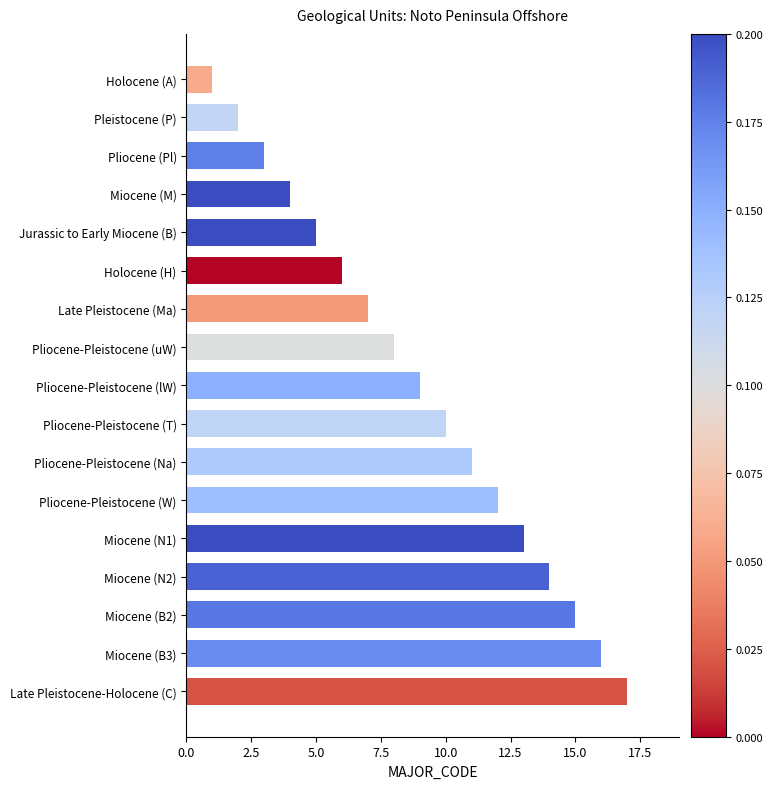

How many distinct data groups are displayed?

1